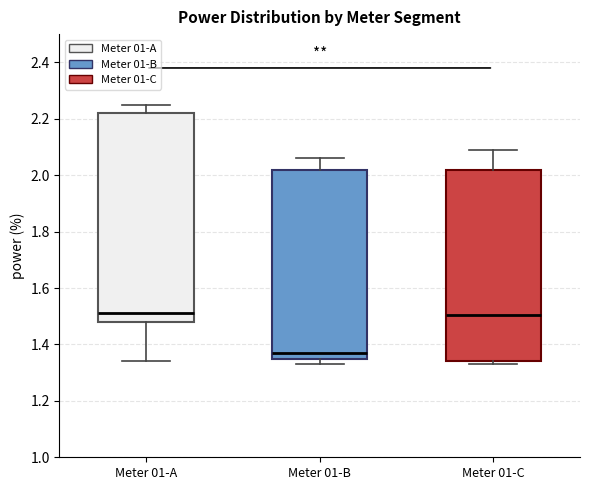

Comparing the boxes themselves (not the whiskers), which one is the tallest?

Meter 01-A